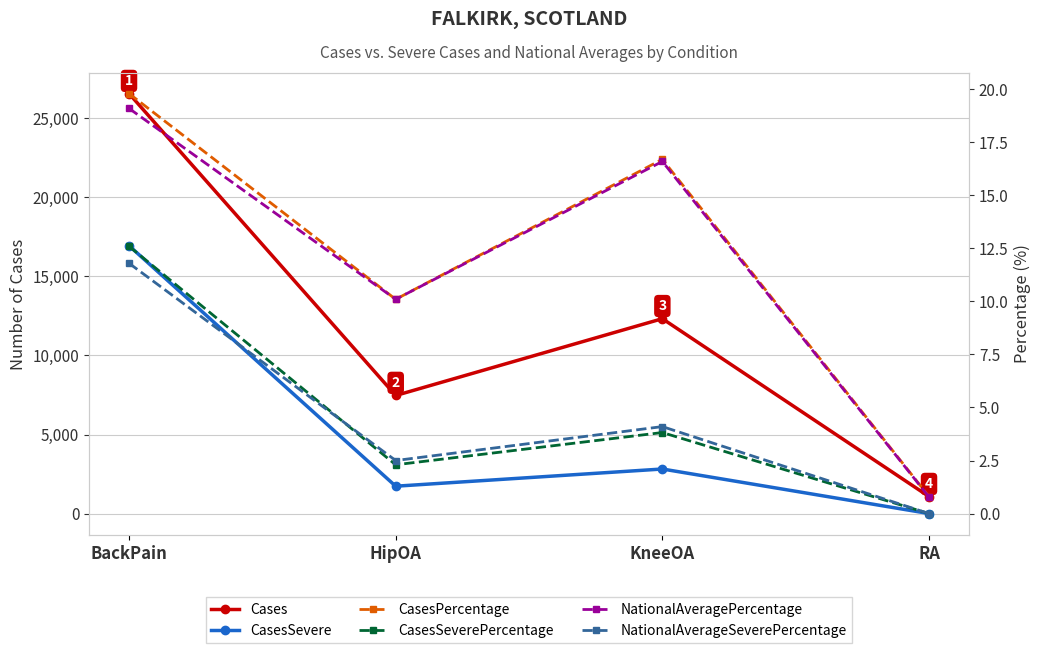

At how many categories does at least one series exceed 20769?

1